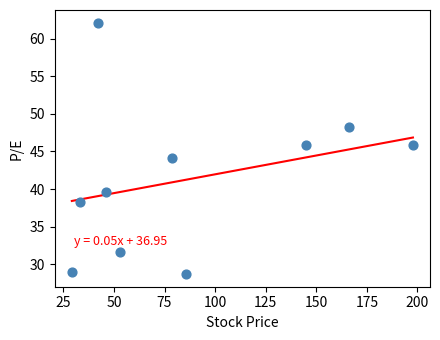

What is the range of Y values (max minus min)?

33.5